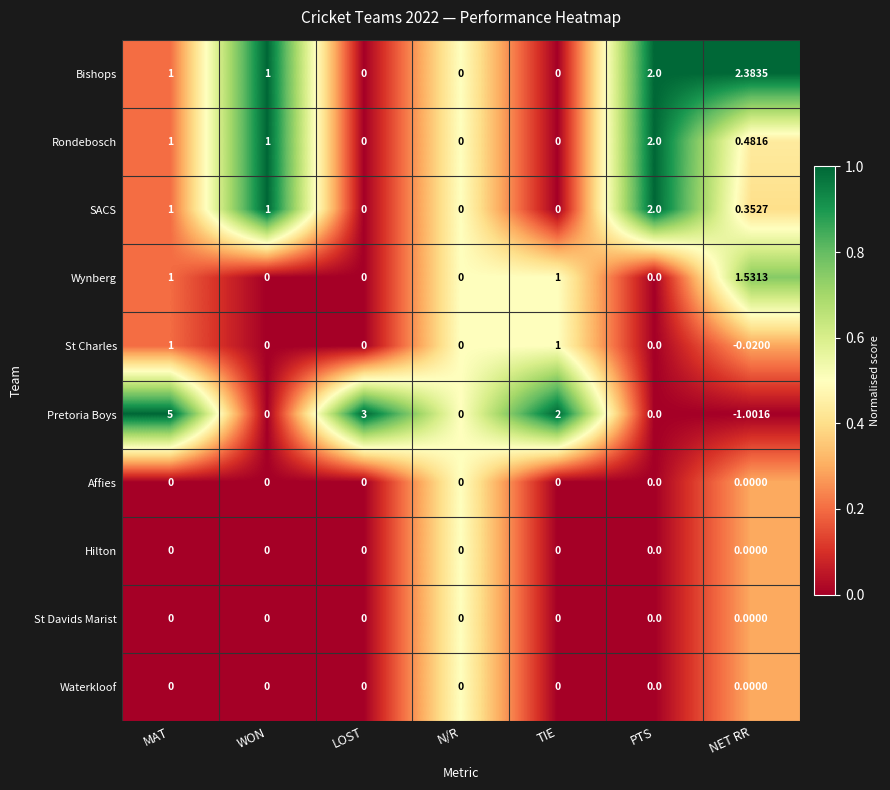

At which category is the sum across all series the highest?

MAT